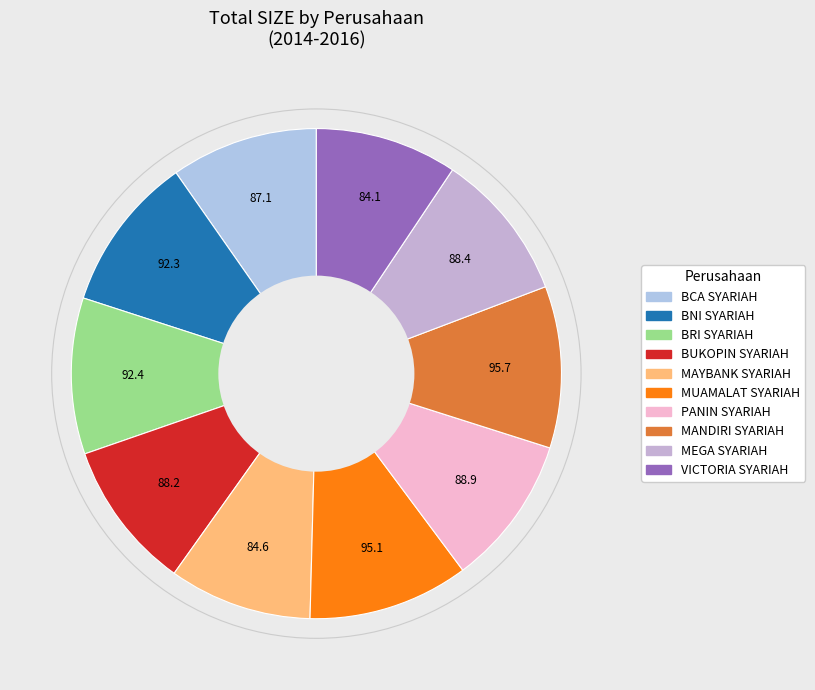

The BNI SYARIAH slice represents 10% of the pie. True or false?

True